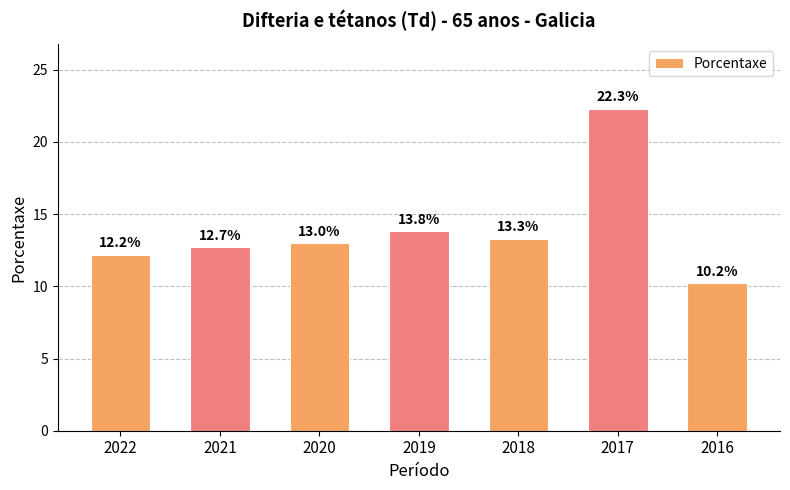

List the labels in order of value, smallest first.

2016, 2022, 2021, 2020, 2018, 2019, 2017